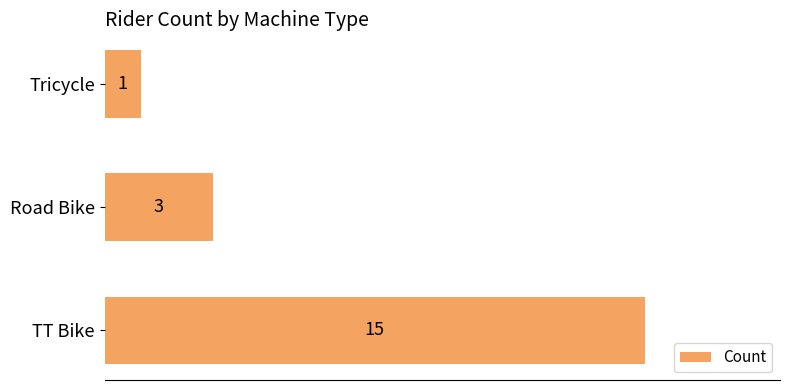

Reading bottom to top, transcribe all the data shown in this chart.

15	3	1